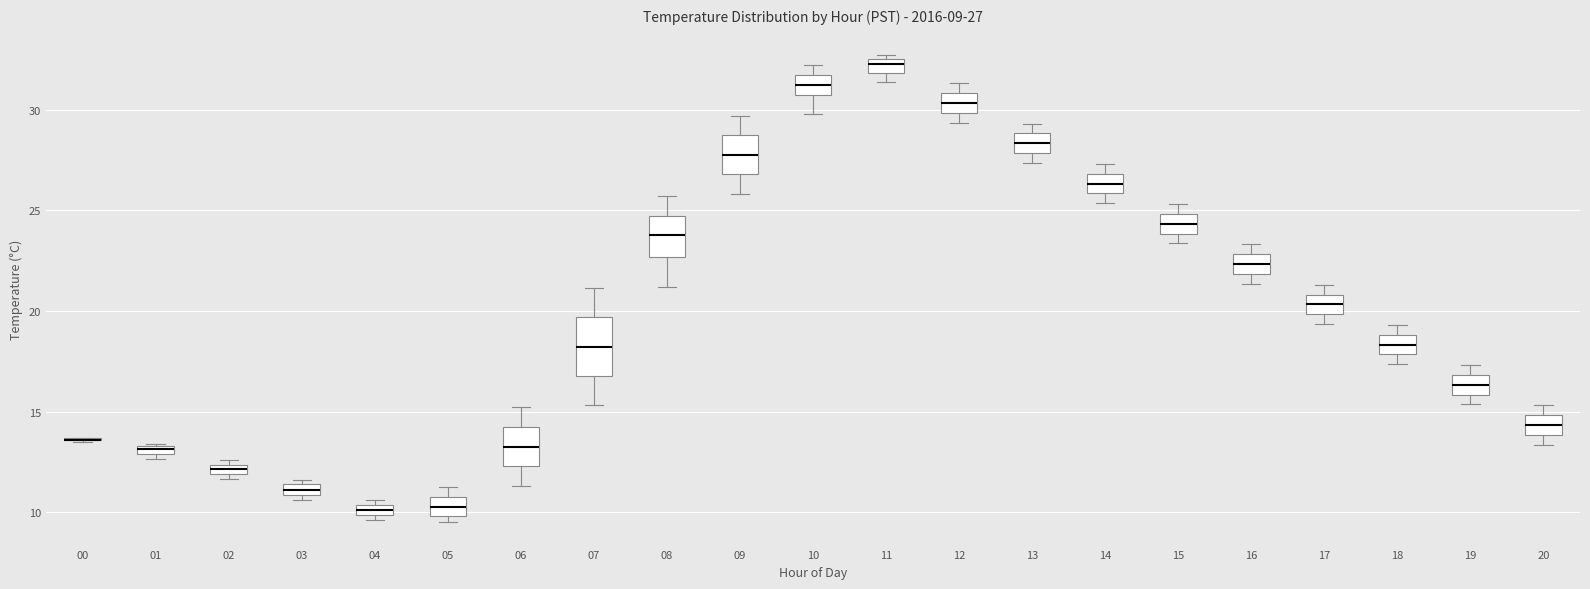

Which box is the tallest, from its lower edge to its upper edge?

07